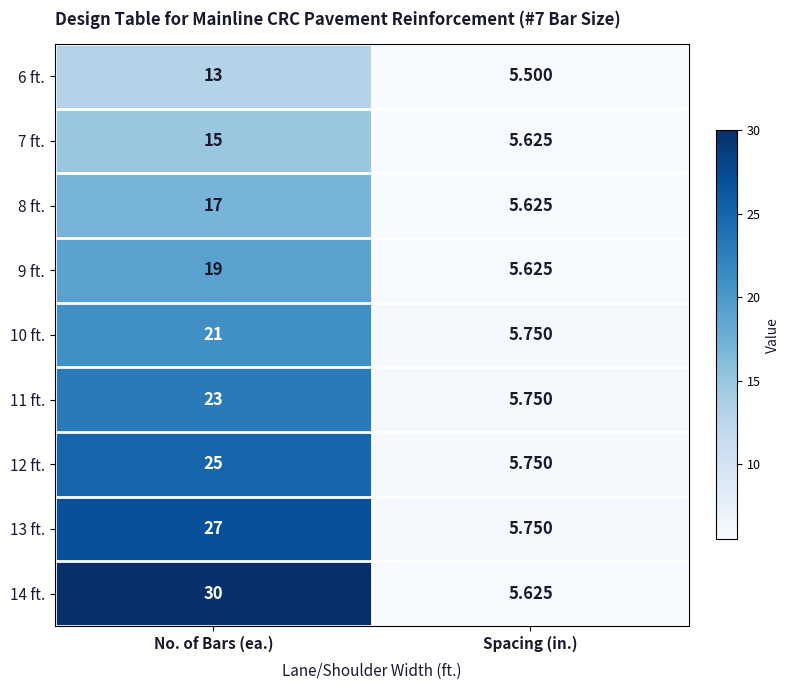

Is the value of 9 ft. at No. of Bars (ea.) greater than the value of 13 ft. at No. of Bars (ea.)?

No